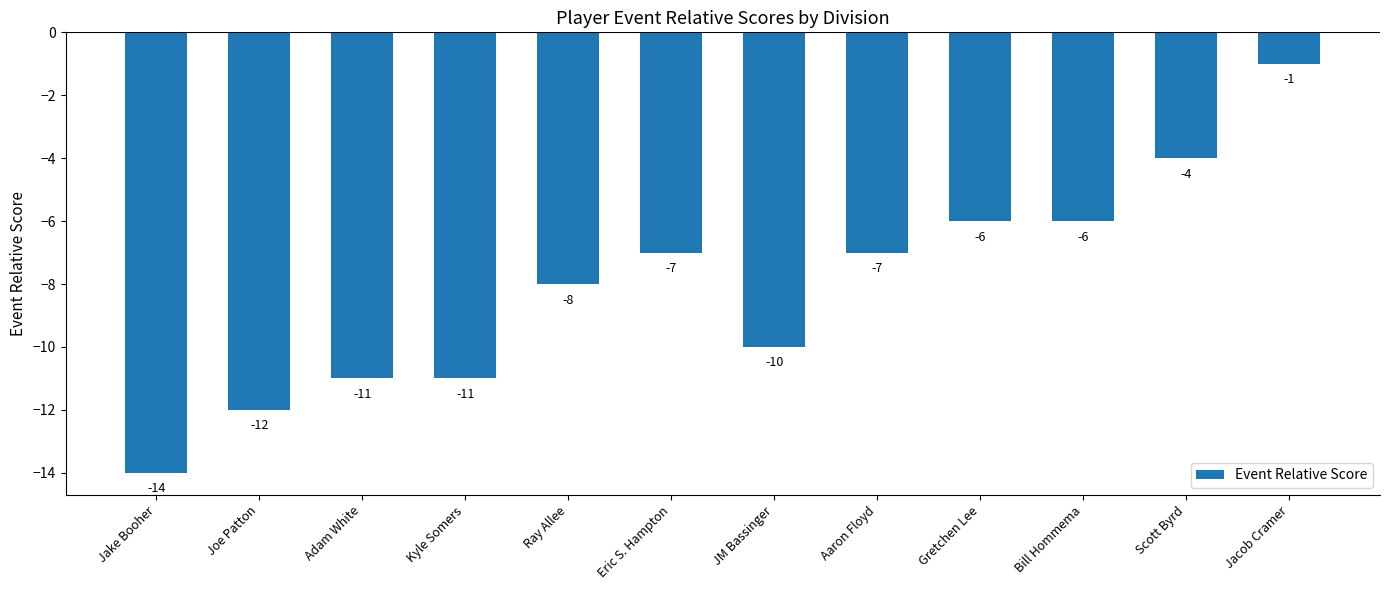

The value at Aaron Floyd is -7. True or false?

True